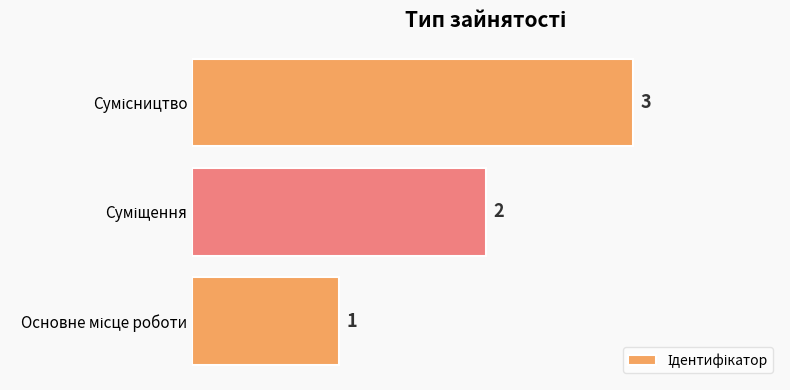

What is the sum of all values?

6